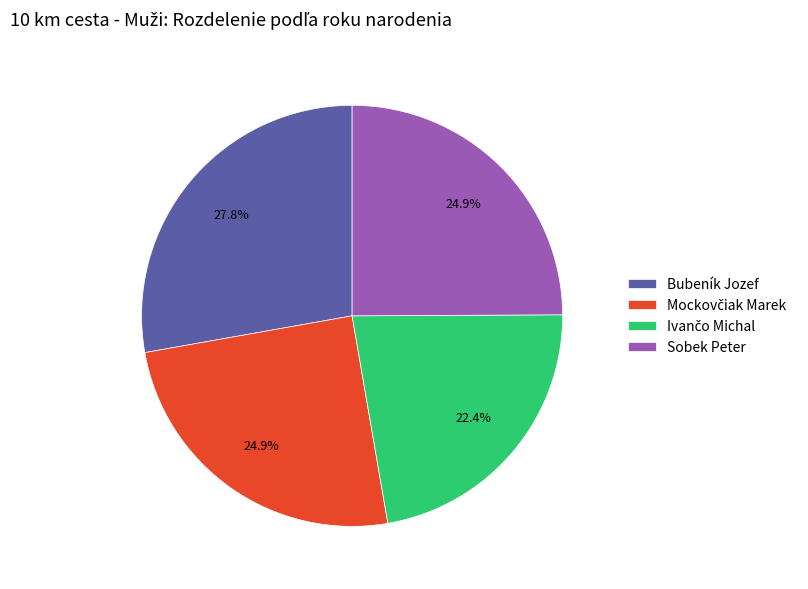

Which category has the biggest portion of the pie?

Bubeník Jozef